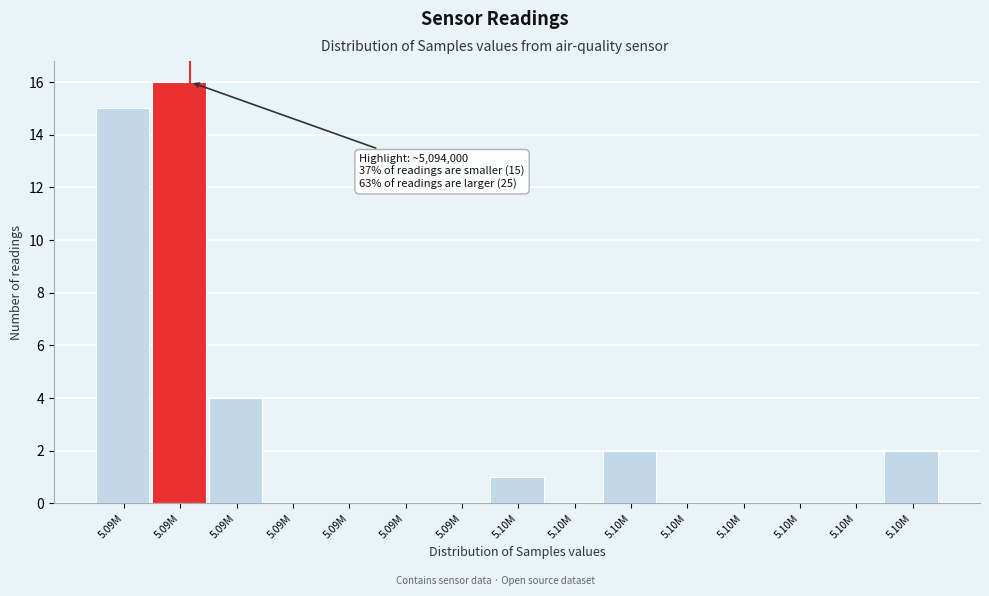

How many distinct data groups are displayed?

1